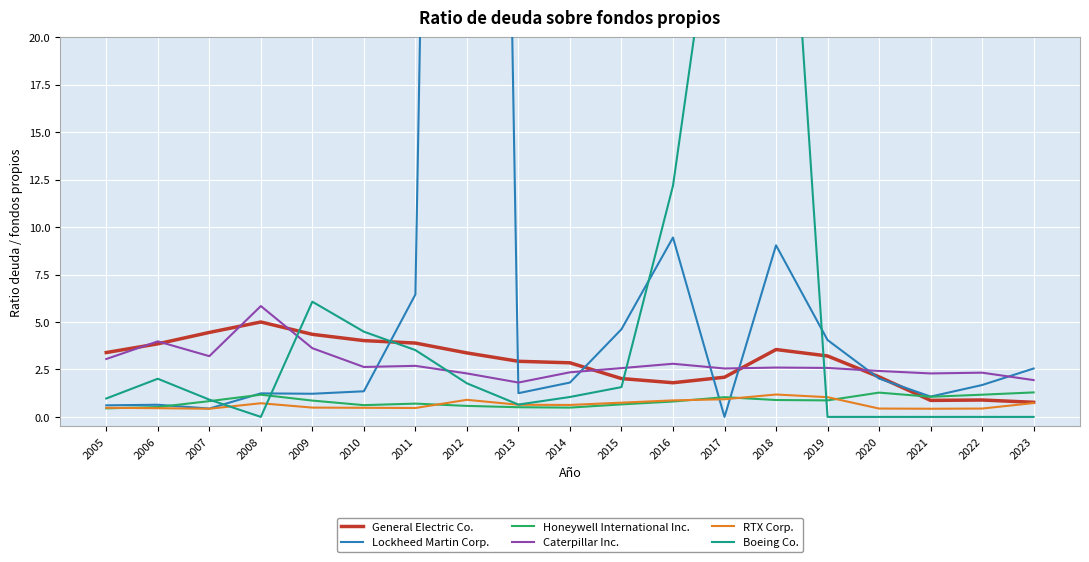

How many interior local valleys does the General Electric Co. series have?

2